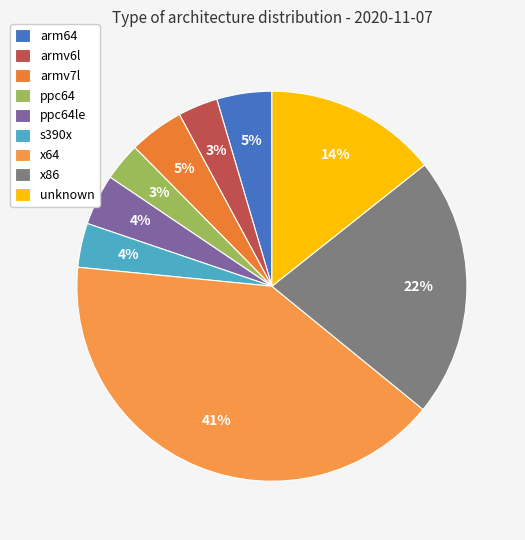

How many segments does this pie chart have?

9